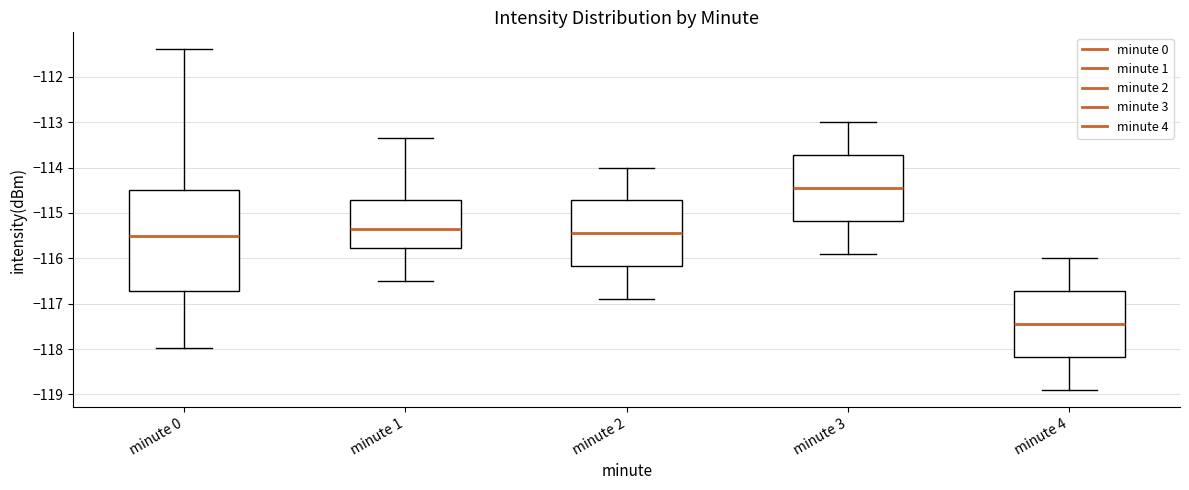

Where does the median line of the box for minute 1 sit on the y-axis? The values are not printed on the chart, so give them approximately, as read against the axis.

-115.3